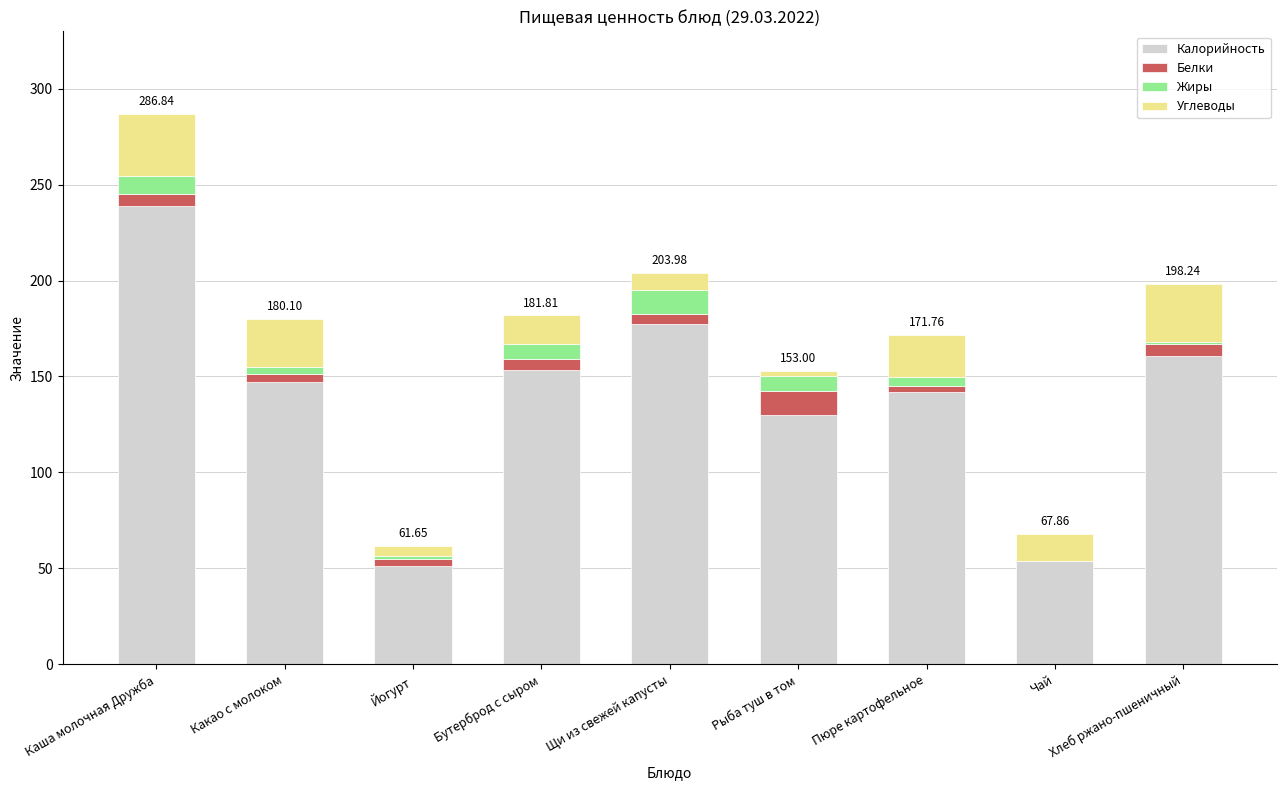

Does the chart contain stacked bars?

Yes